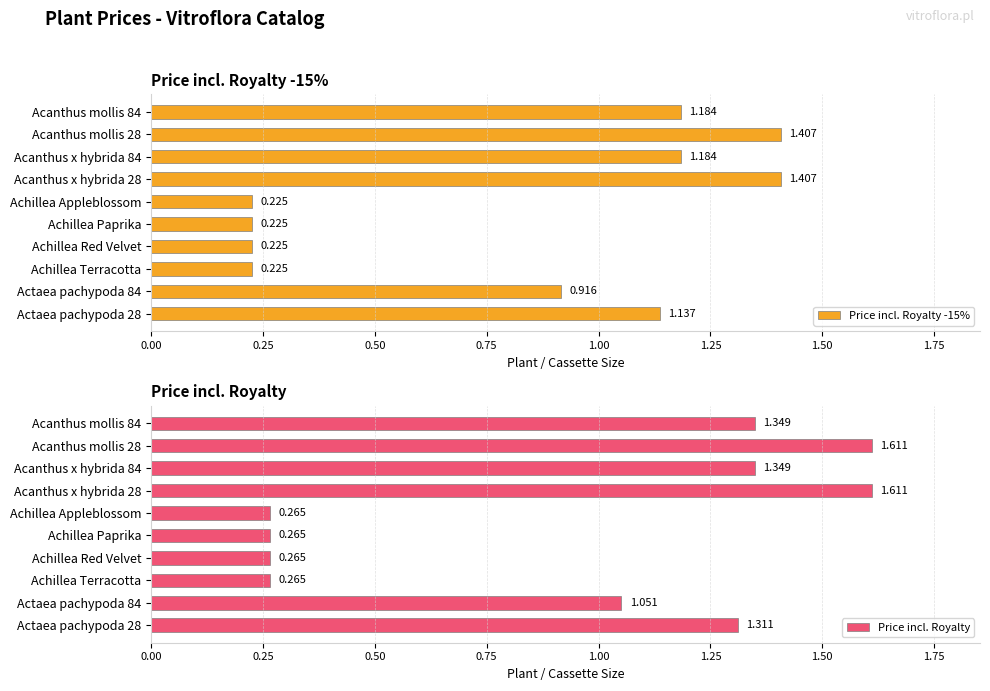

What is the difference between the highest and lowest values at Acanthus mollis 84?

0.2